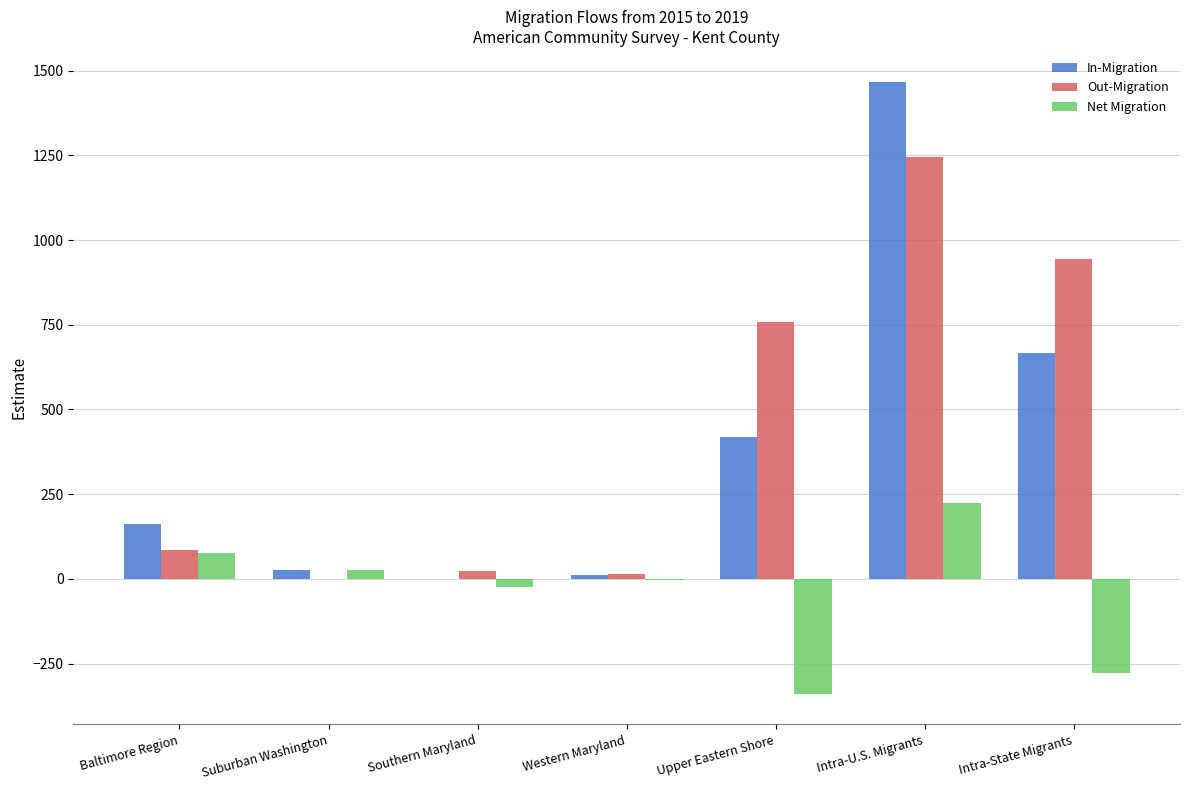

How many series are shown in this chart?

3